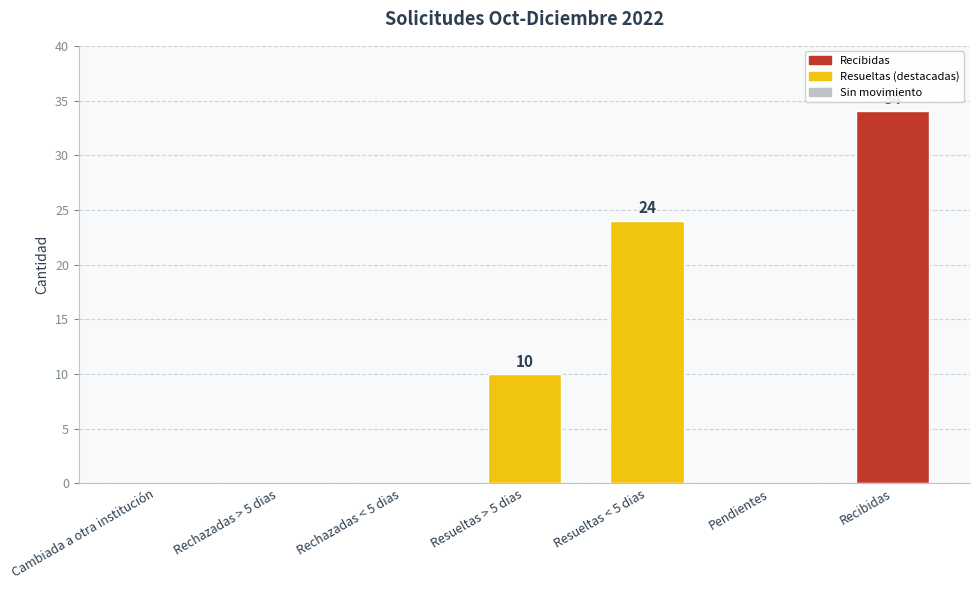

Where is the data nearest to the value 17?

Resueltas > 5 dias